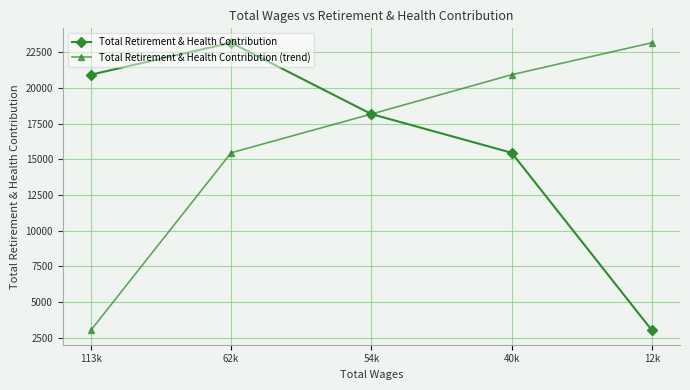

The Total Retirement & Health Contribution (trend) series shows 16063 at 12k. True or false?

False